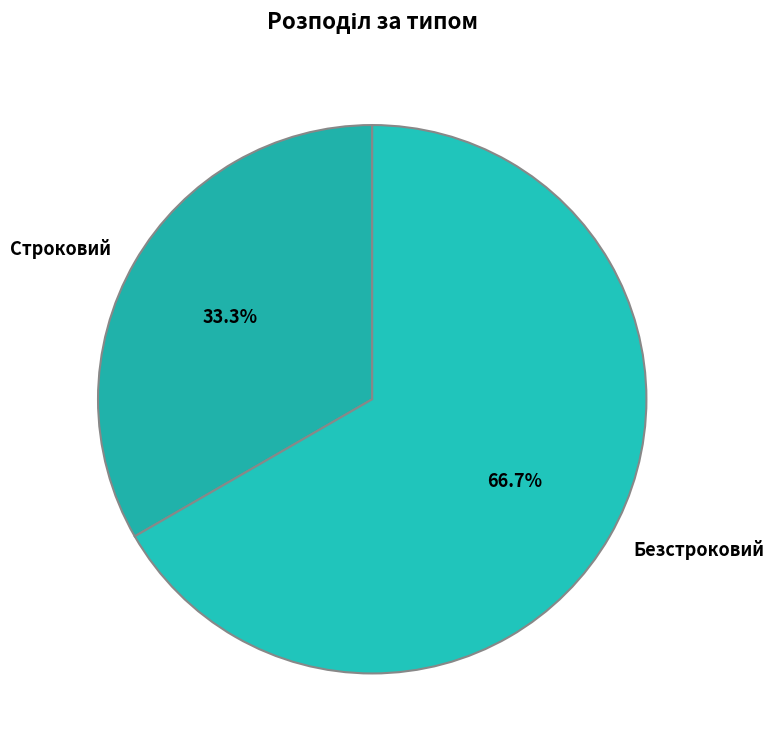

Rank the categories by value from lowest to highest.

Строковий, Безстроковий